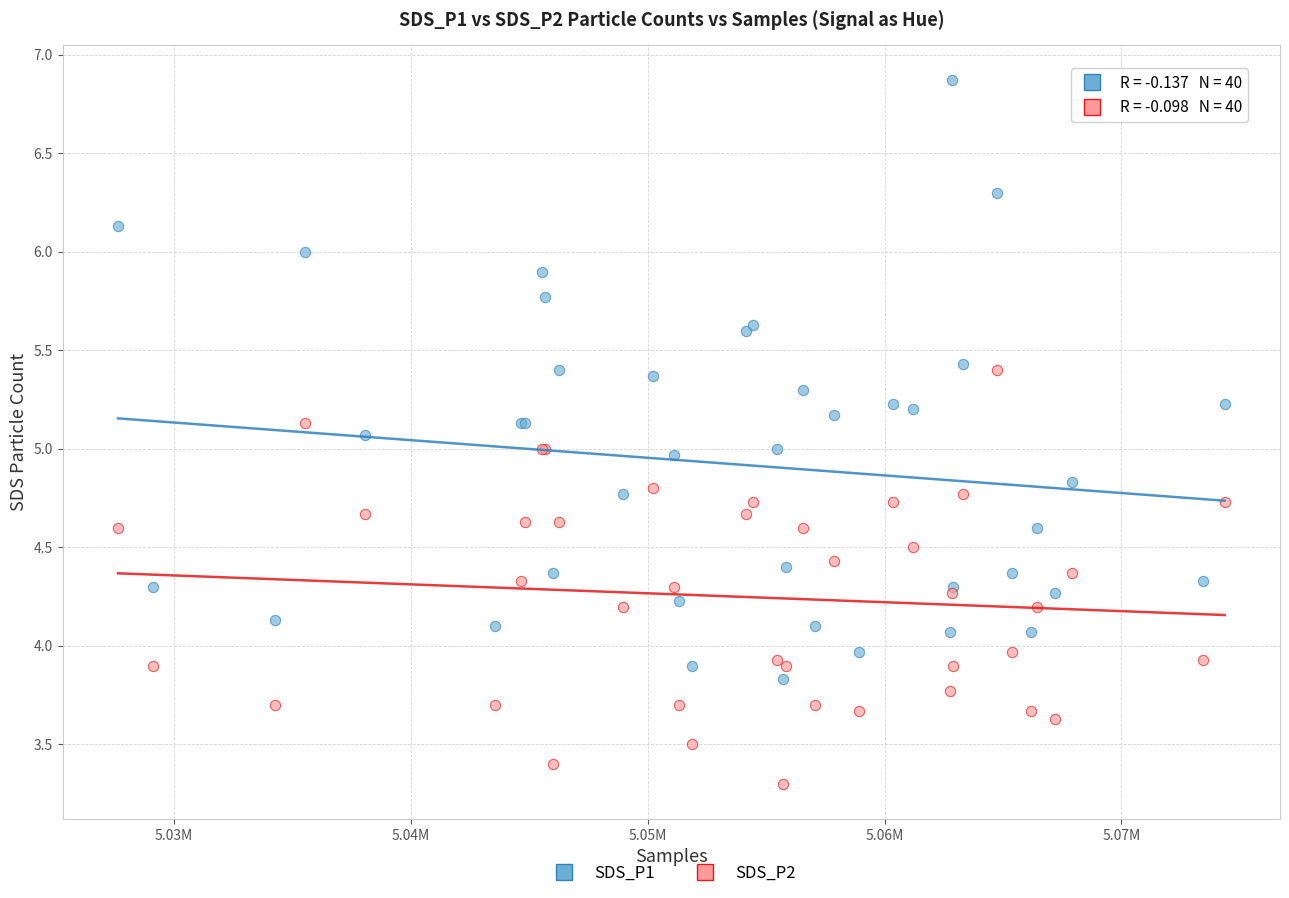

Which series reaches the minimum Y coordinate?

SDS_P2